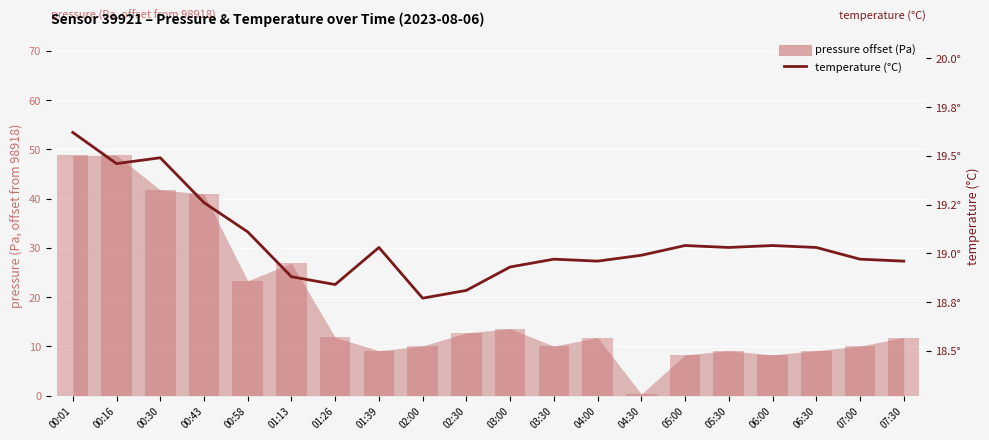

At which category does the chart reach its peak across all series?

00:01